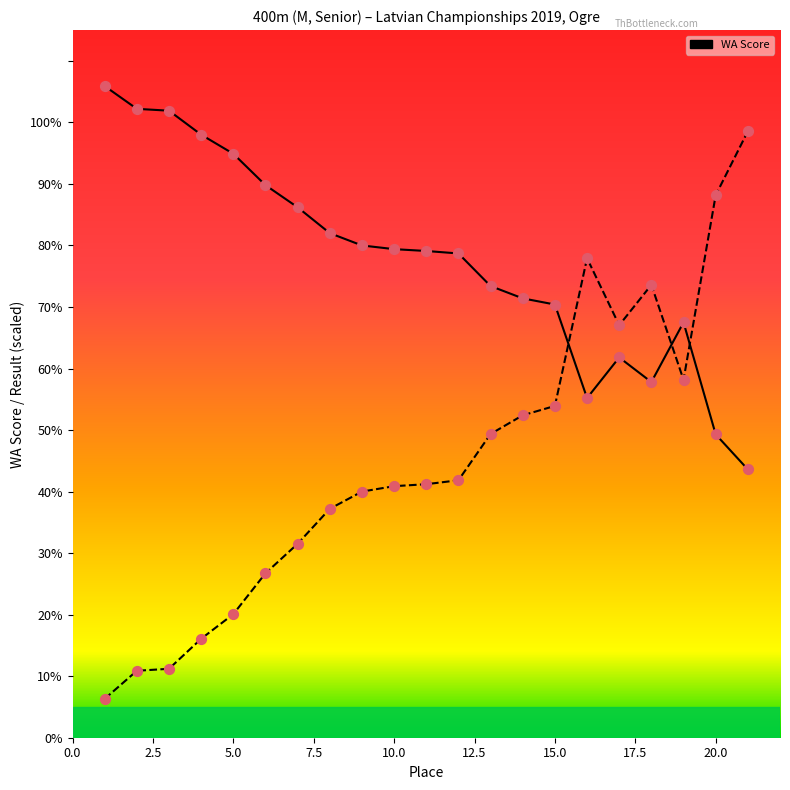

Which series contains the highest Y value?

WA